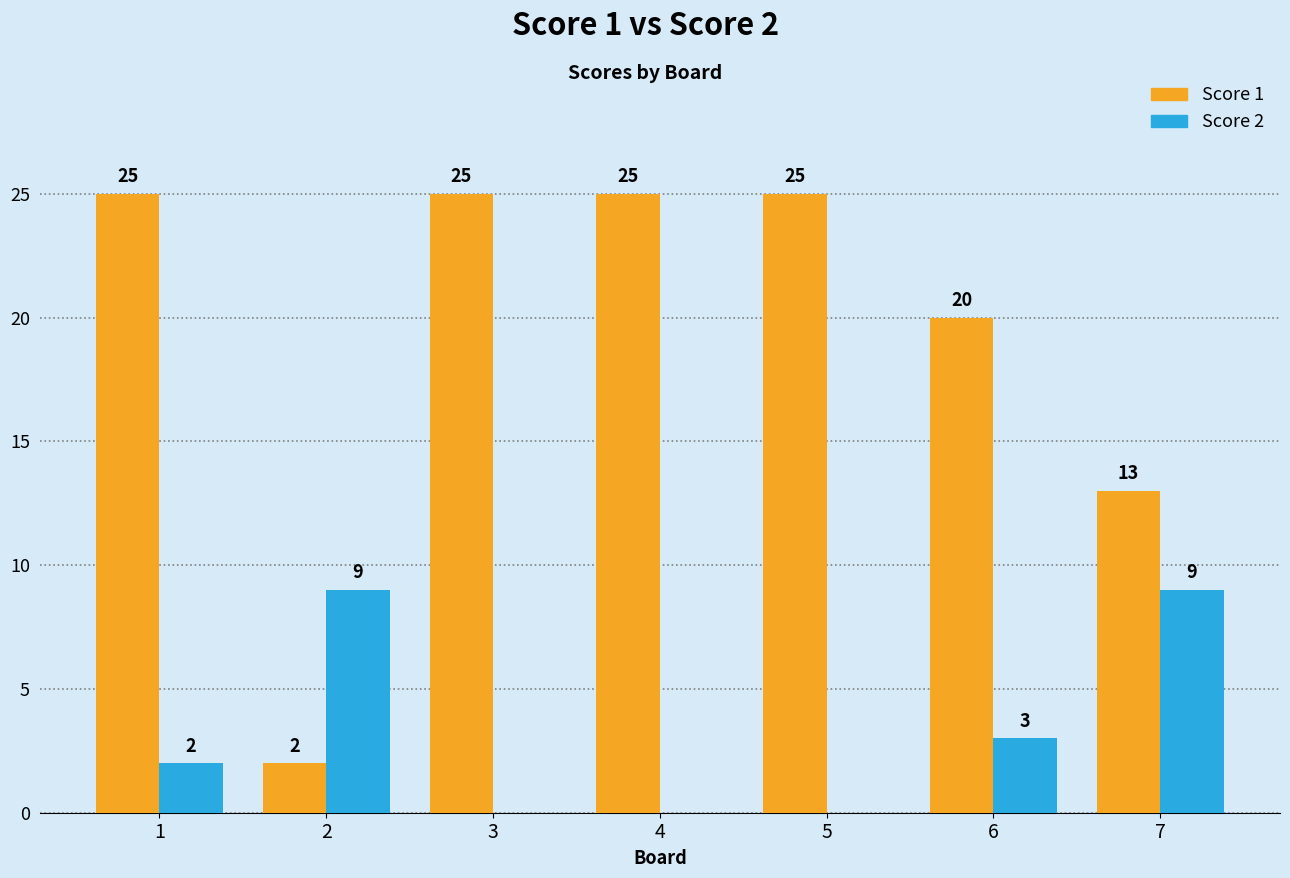

How many data points does each series have?

7